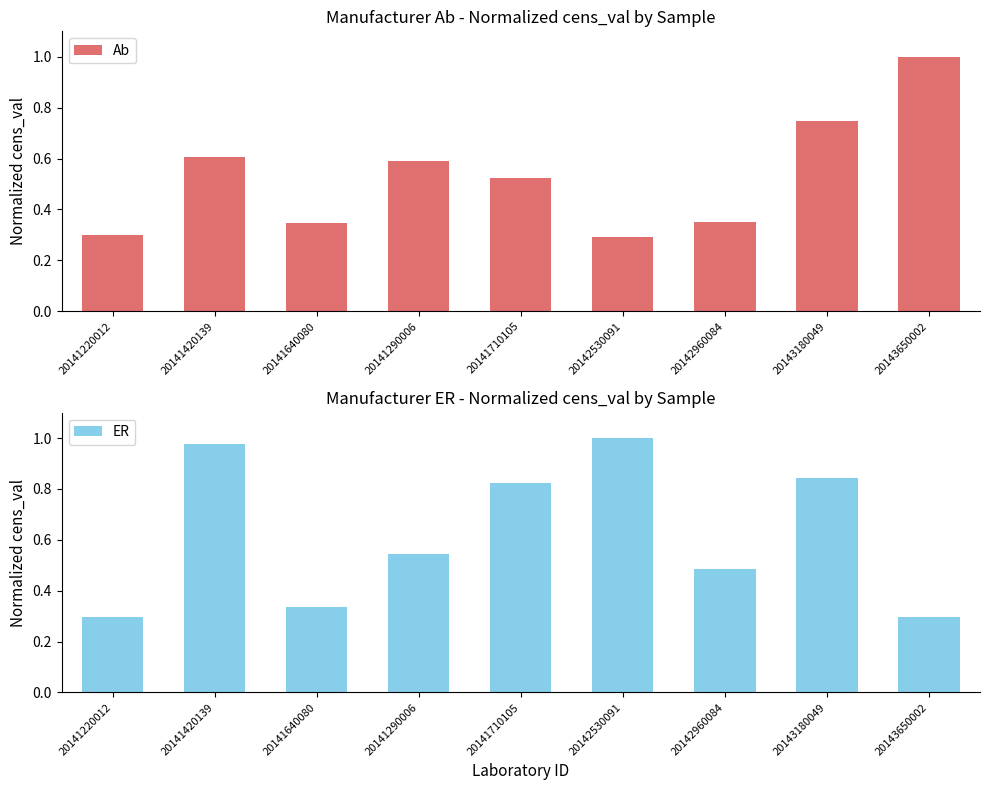

What is the greatest value displayed?

1.0